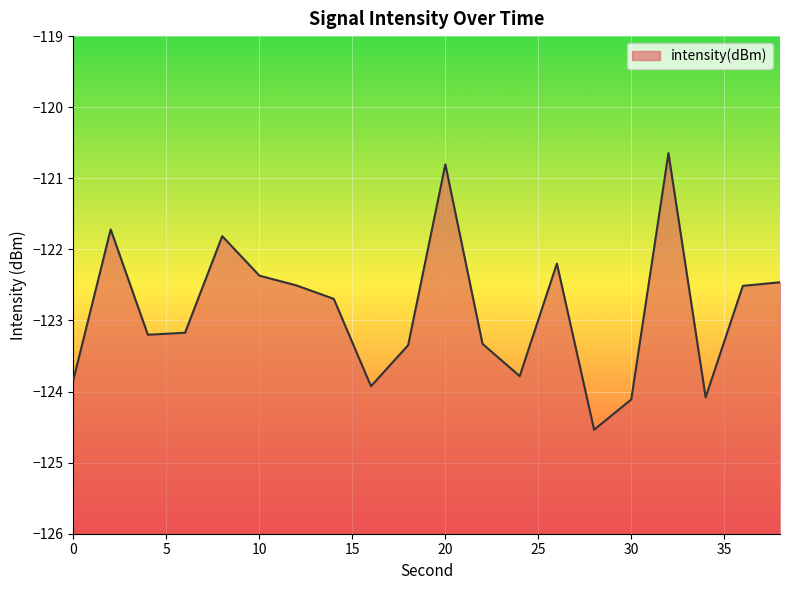

Is it true that the value at 14 is -169.7?

False